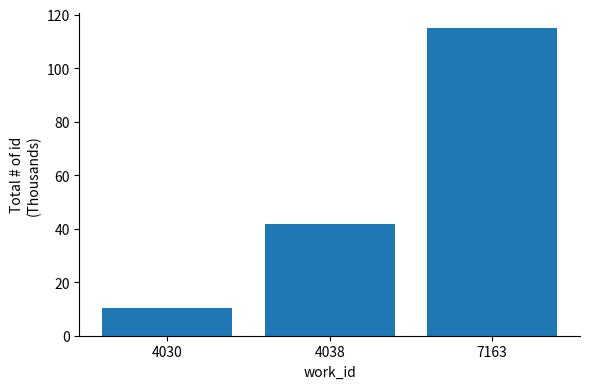

Which has a higher value, 7163 or 4030?

7163